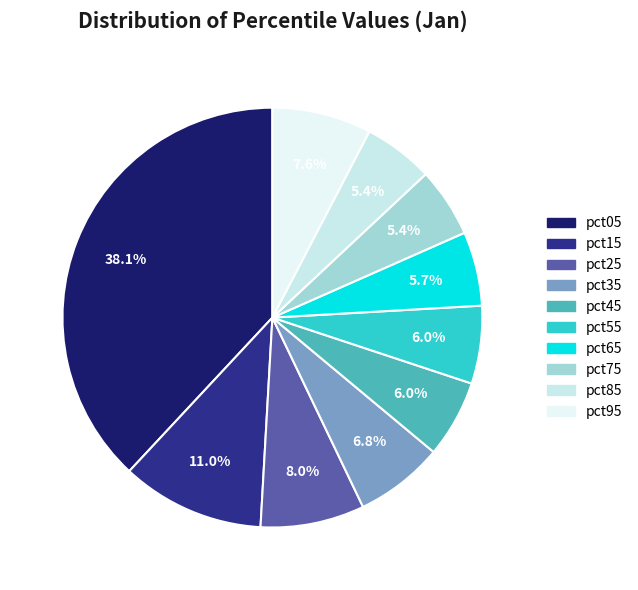

What percentage is the pct35 slice, to the nearest percent?

7%